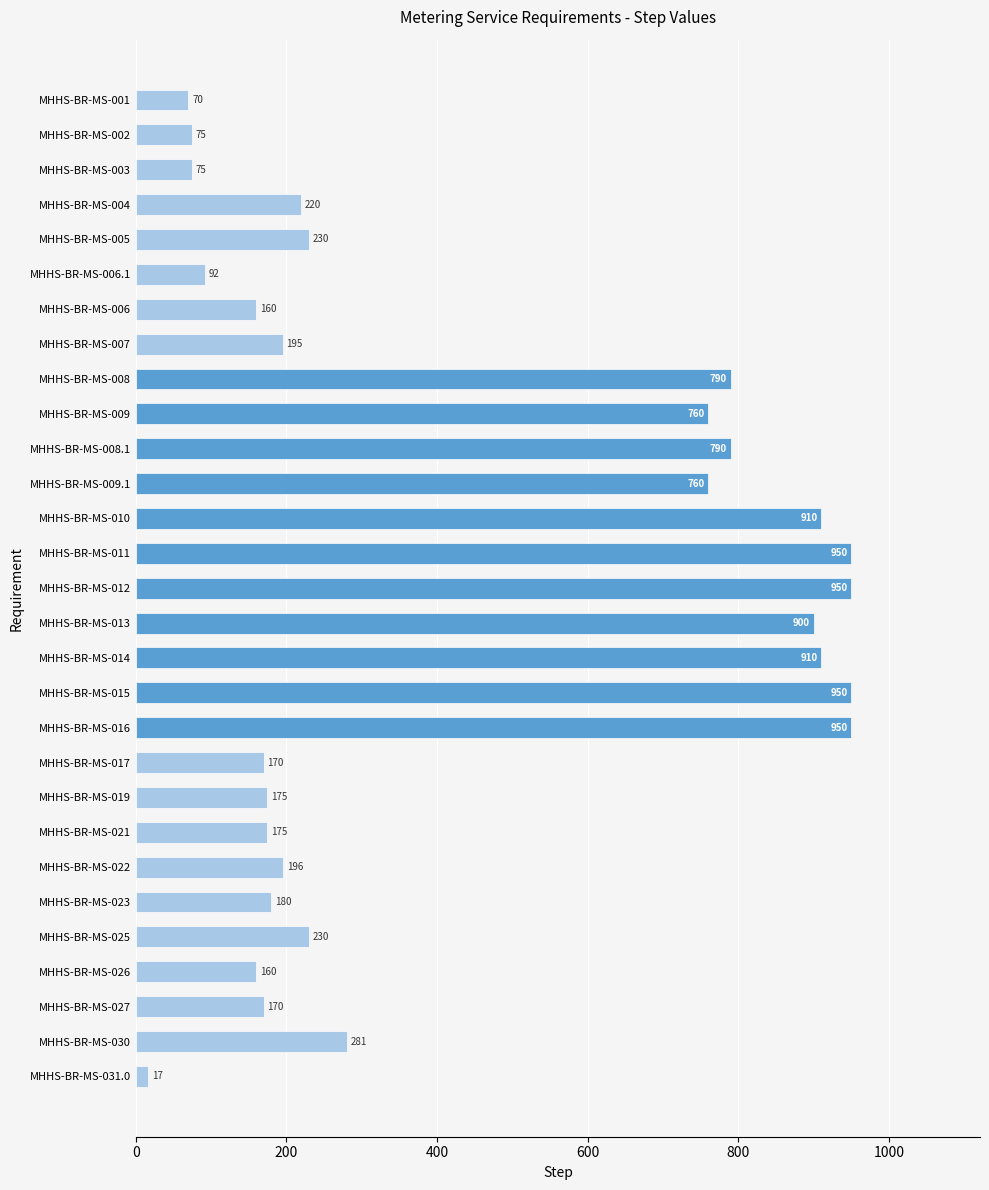

Reading bottom to top, what are all the values shown in this chart?

MHHS-BR-MS-031.0=17	MHHS-BR-MS-030=281	MHHS-BR-MS-027=170	MHHS-BR-MS-026=160	MHHS-BR-MS-025=230	MHHS-BR-MS-023=180	MHHS-BR-MS-022=196	MHHS-BR-MS-021=175	MHHS-BR-MS-019=175	MHHS-BR-MS-017=170	MHHS-BR-MS-016=950	MHHS-BR-MS-015=950	MHHS-BR-MS-014=910	MHHS-BR-MS-013=900	MHHS-BR-MS-012=950	MHHS-BR-MS-011=950	MHHS-BR-MS-010=910	MHHS-BR-MS-009.1=760	MHHS-BR-MS-008.1=790	MHHS-BR-MS-009=760	MHHS-BR-MS-008=790	MHHS-BR-MS-007=195	MHHS-BR-MS-006=160	MHHS-BR-MS-006.1=92	MHHS-BR-MS-005=230	MHHS-BR-MS-004=220	MHHS-BR-MS-003=75	MHHS-BR-MS-002=75	MHHS-BR-MS-001=70